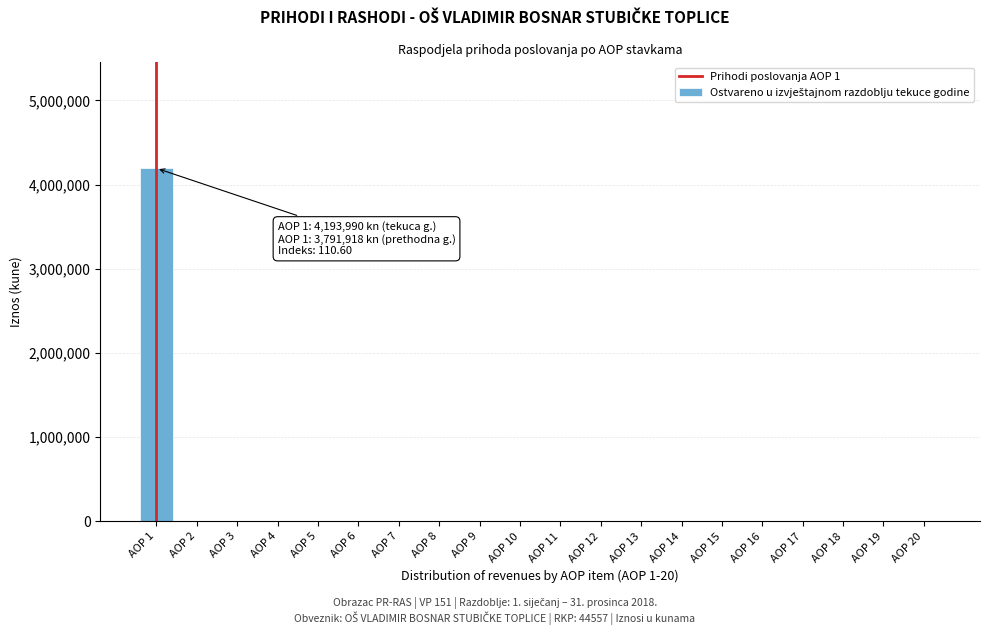

Reading left to right, what are all the values shown in this chart?

AOP 1=4193990	AOP 2=0	AOP 3=0	AOP 4=0	AOP 5=0	AOP 6=0	AOP 7=0	AOP 8=0	AOP 9=0	AOP 10=0	AOP 11=0	AOP 12=0	AOP 13=0	AOP 14=0	AOP 15=0	AOP 16=0	AOP 17=0	AOP 18=0	AOP 19=0	AOP 20=0